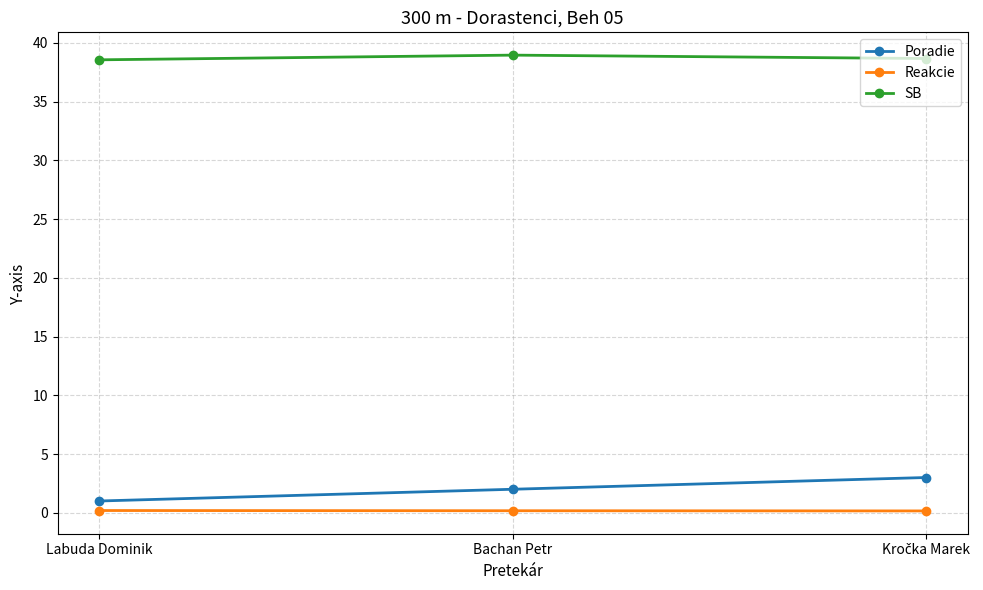

The SB series shows 38.5 at Labuda Dominik. True or false?

True